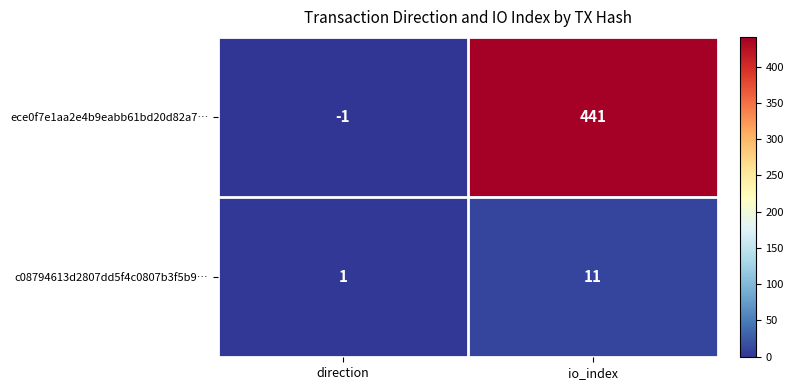

Reading left to right, what are all the values shown in this chart?

ece0f7e1aa2e4b9eabb61bd20d82a7…: direction=-1	io_index=441
c08794613d2807dd5f4c0807b3f5b9…: direction=1	io_index=11